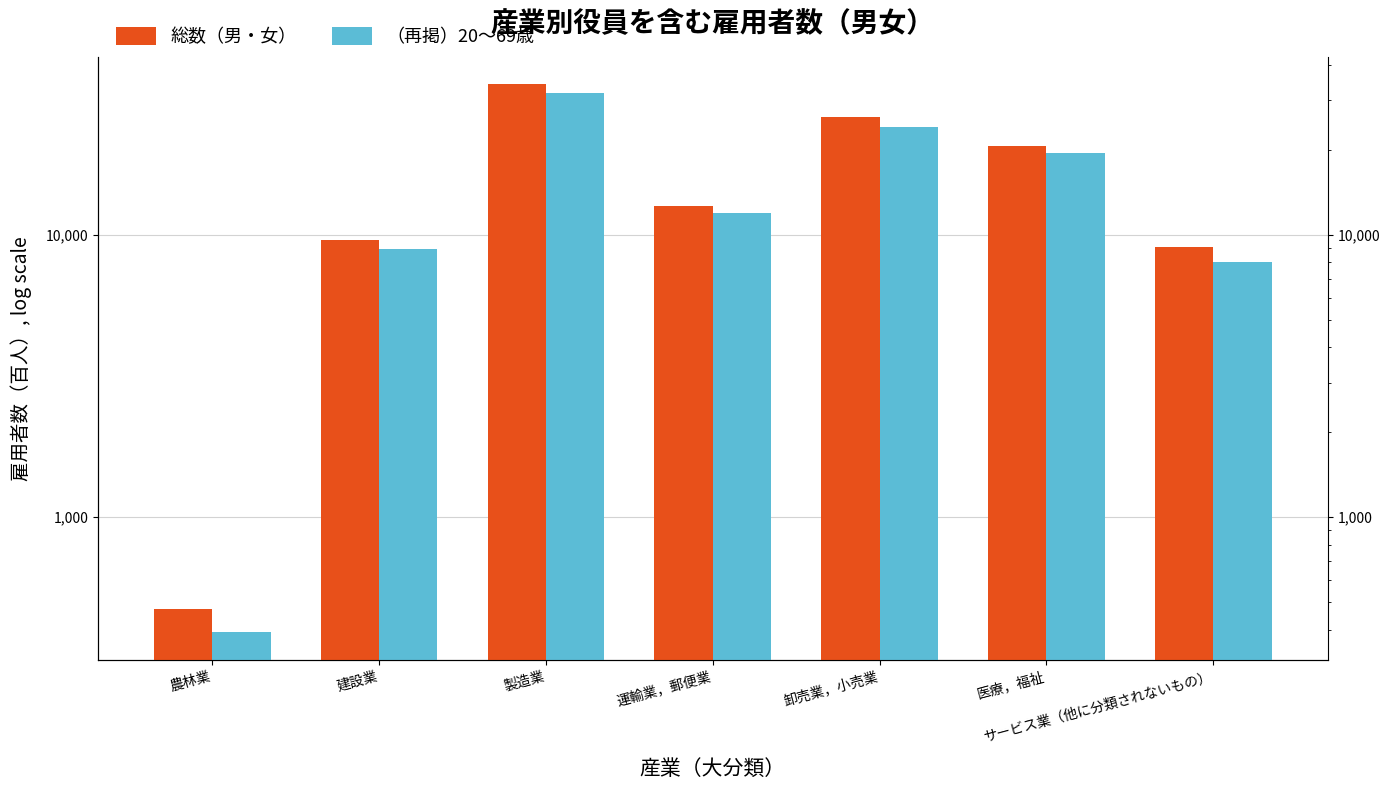

What is the sum of the （再掲）20～69歳 values at サービス業（他に分類されないもの） and 医療，福祉?

27514